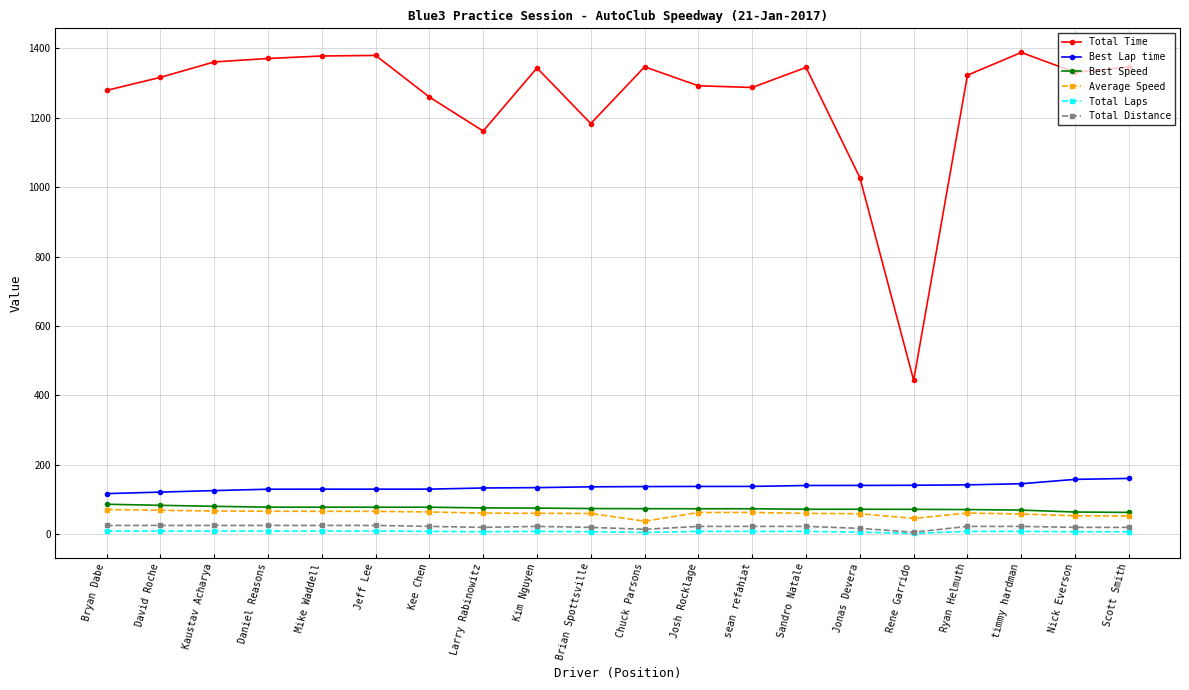

Count the number of data series in this chart.

6